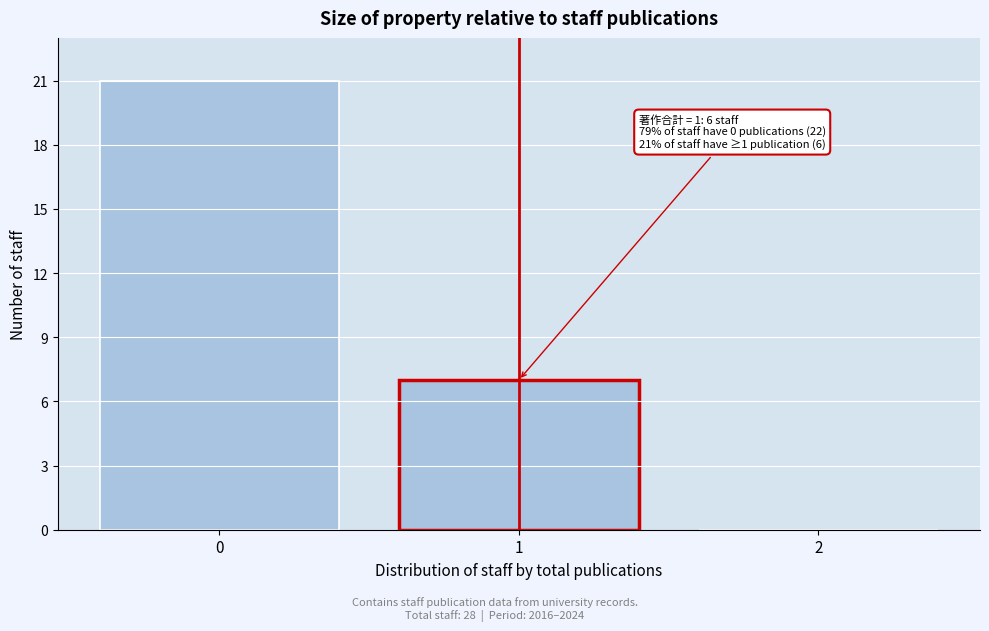

Over which range of the x-axis is the bar tallest?

-0.5 to 0.5